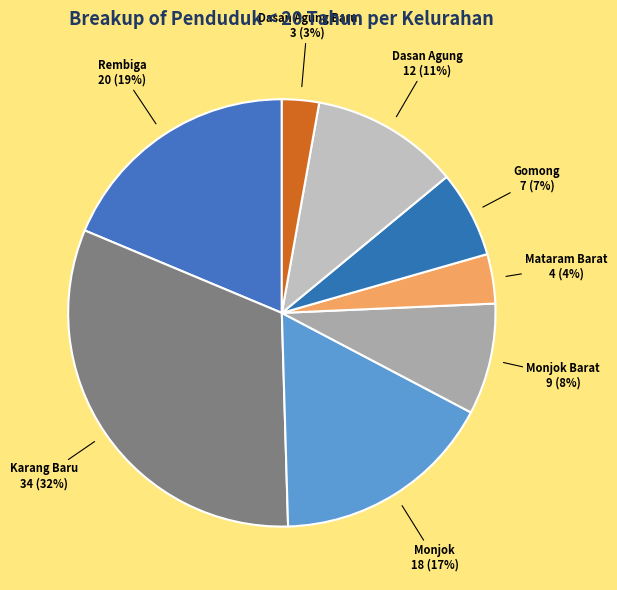

Does Karang Baru represent more than half of the total?

No